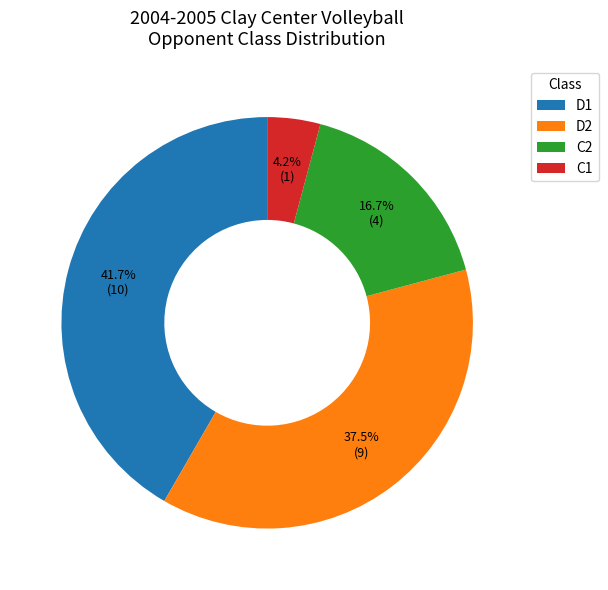

What is the ratio of the value at D1 to the value at C2?

2.5